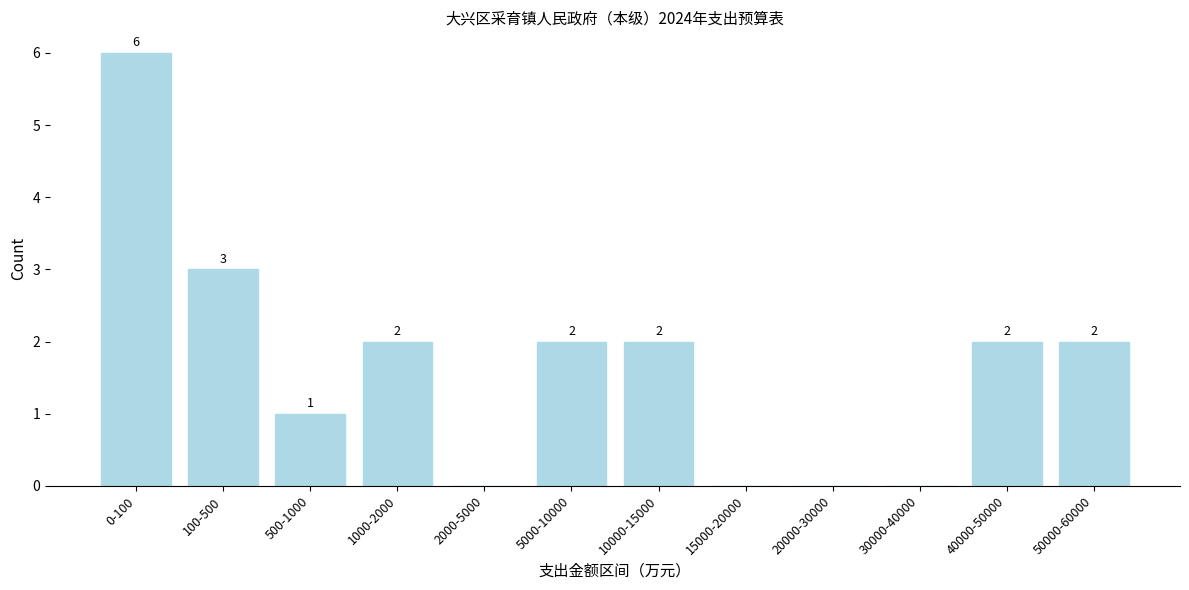

Reading left to right, what are all the values shown in this chart?

0-100=6	100-500=3	500-1000=1	1000-2000=2	2000-5000=0	5000-10000=2	10000-15000=2	15000-20000=0	20000-30000=0	30000-40000=0	40000-50000=2	50000-60000=2